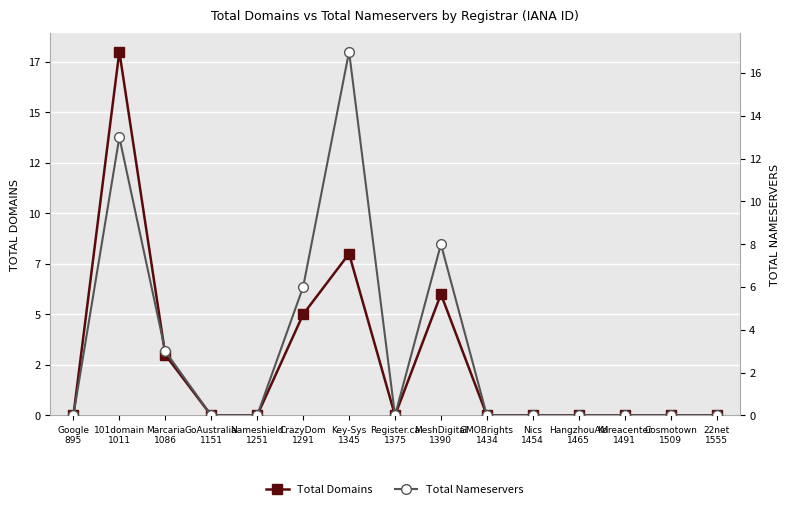

How many categories are shown in the chart?

15